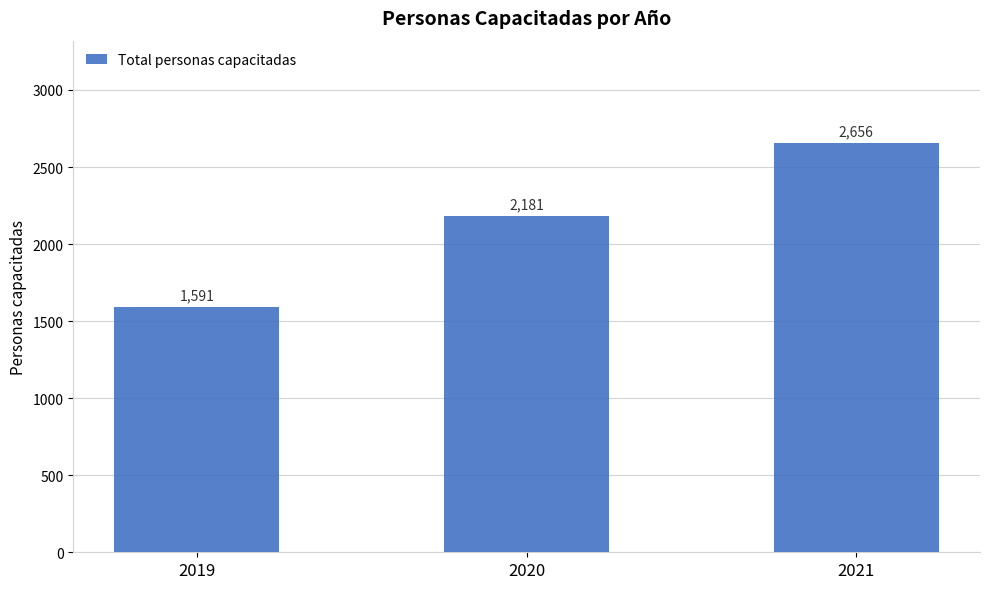

The value at 2019 is 1591. True or false?

True